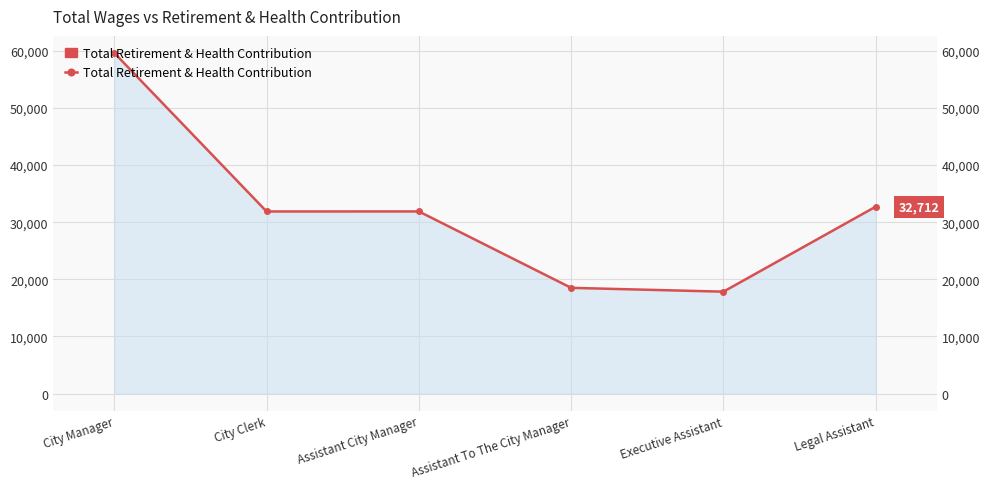

What position from the right is Assistant City Manager?

4